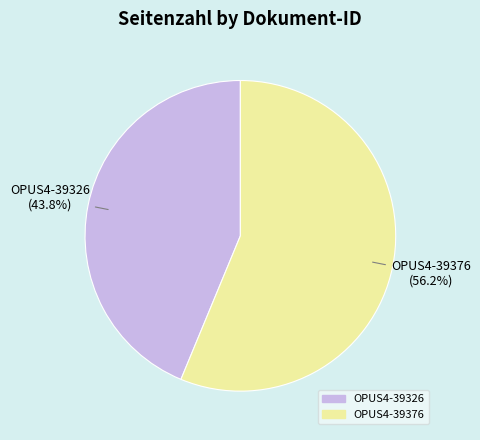

Rank the categories by value from highest to lowest.

OPUS4-39376, OPUS4-39326